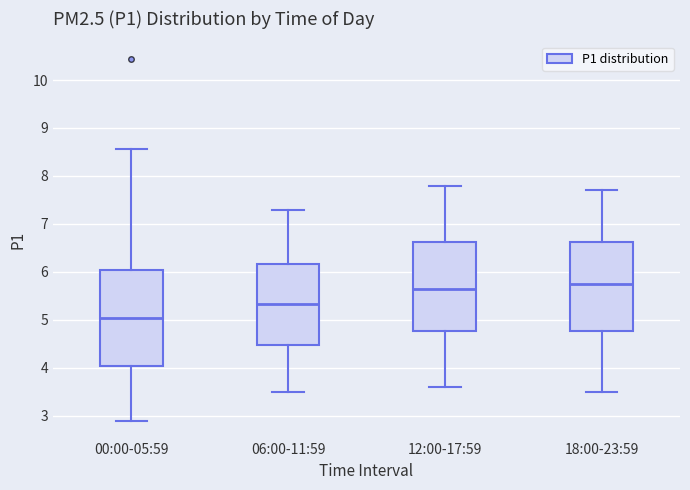

Reading left to right, read every box against the y-axis: the position of its median line, the range the box covers, and the ends of its whiskers. The values are not printed on the chart, so give them approximately, as read against the axis.

00:00-05:59: median 5.0, box 4.0 to 6.0, whiskers 2.9 to 8.6
06:00-11:59: median 5.3, box 4.5 to 6.2, whiskers 3.5 to 7.3
12:00-17:59: median 5.7, box 4.8 to 6.6, whiskers 3.6 to 7.8
18:00-23:59: median 5.8, box 4.8 to 6.6, whiskers 3.5 to 7.7